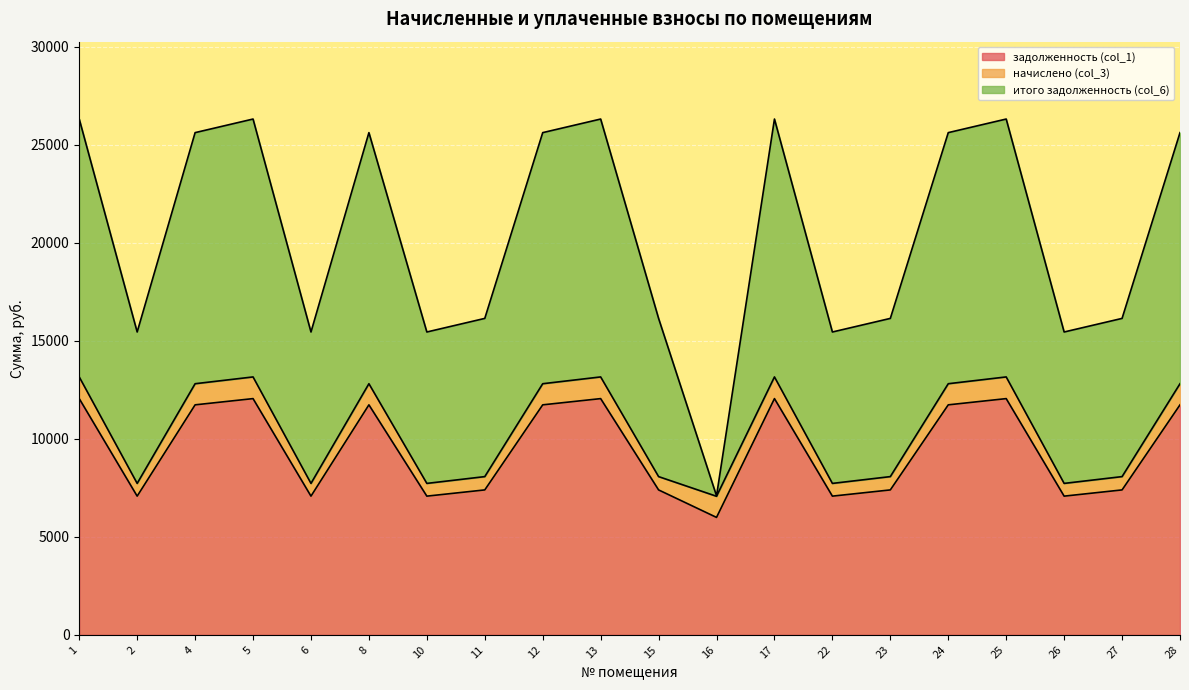

What is the total value across all series at 13?

26309.2